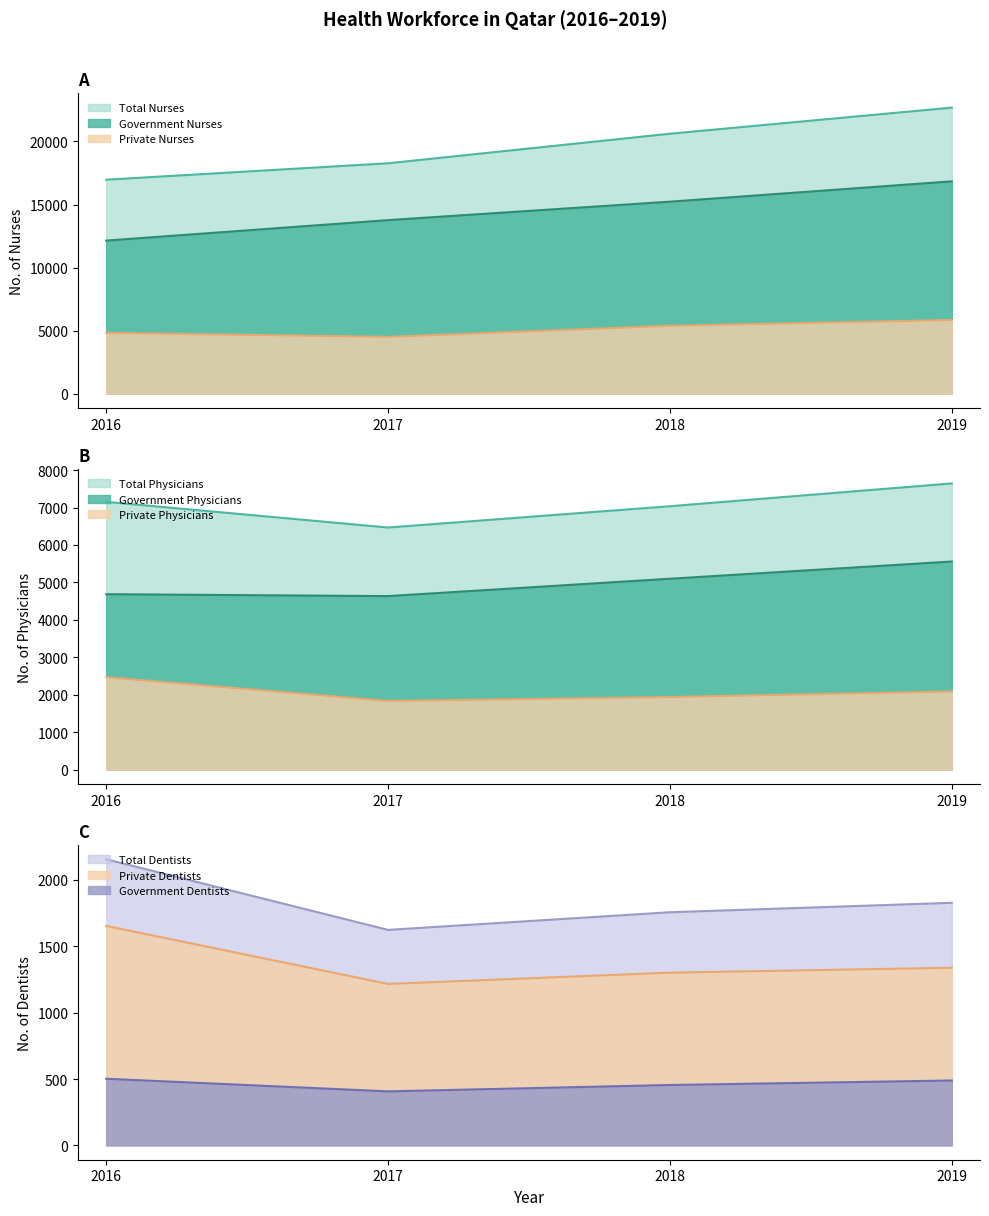

True or false: Total Nurses has more than 0 points higher than both neighbors.

False